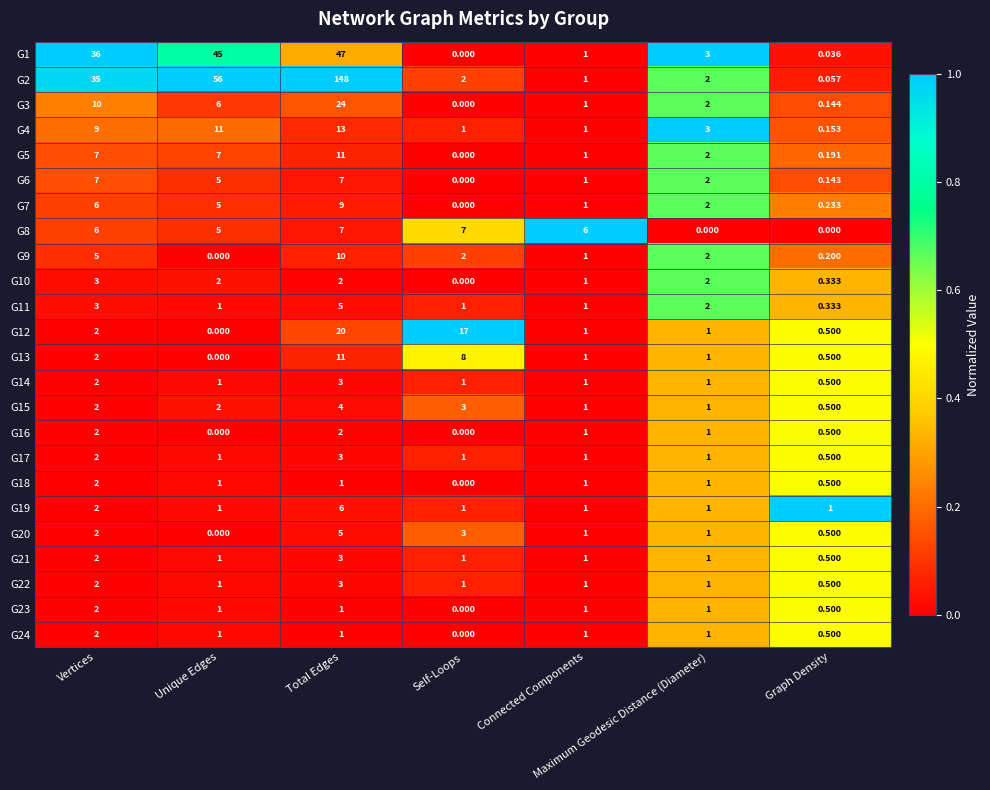

At which category is the sum across all series the highest?

Total Edges